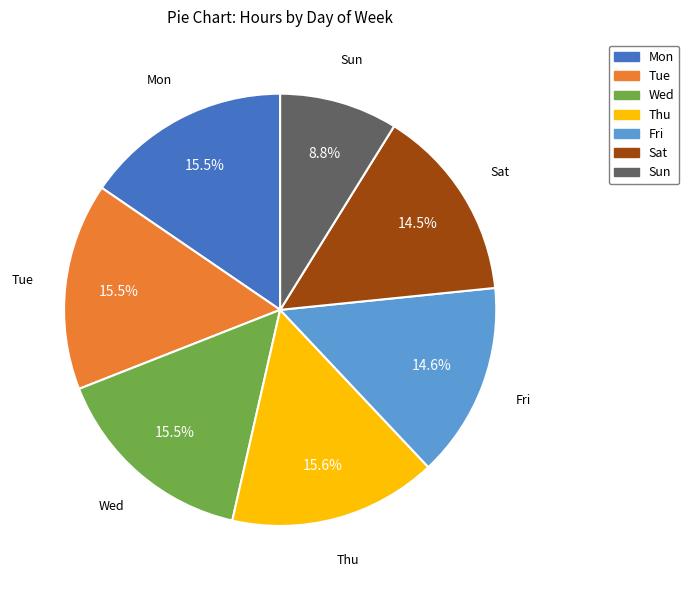

What is the smallest slice in the pie chart?

Sun